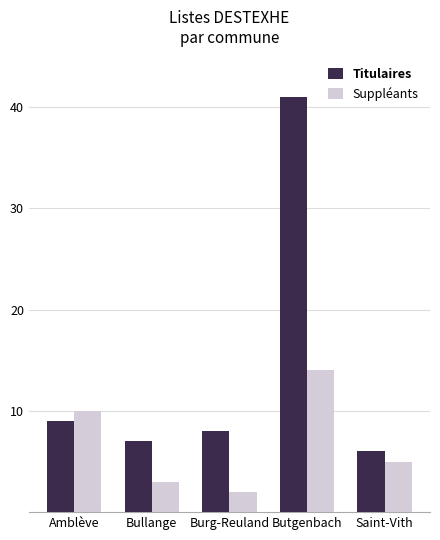

The Titulaires series shows 10 at Saint-Vith. True or false?

False